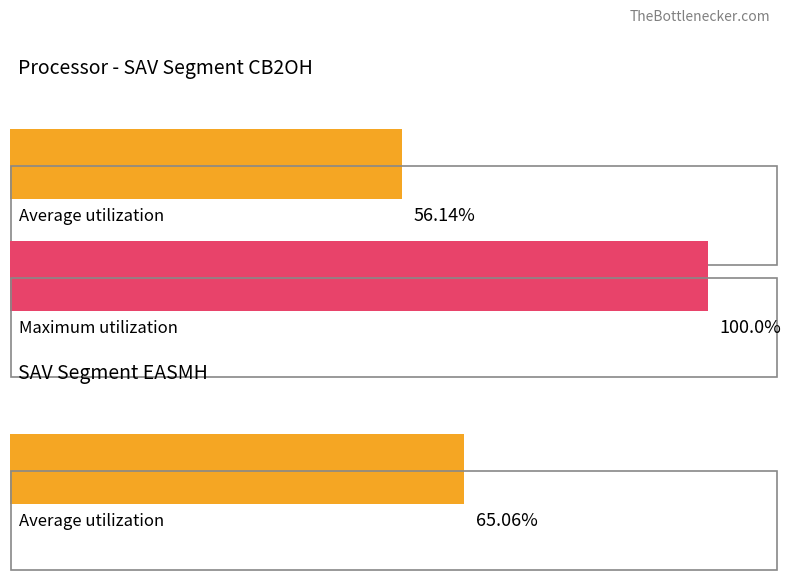

Are the bars horizontal?

Yes